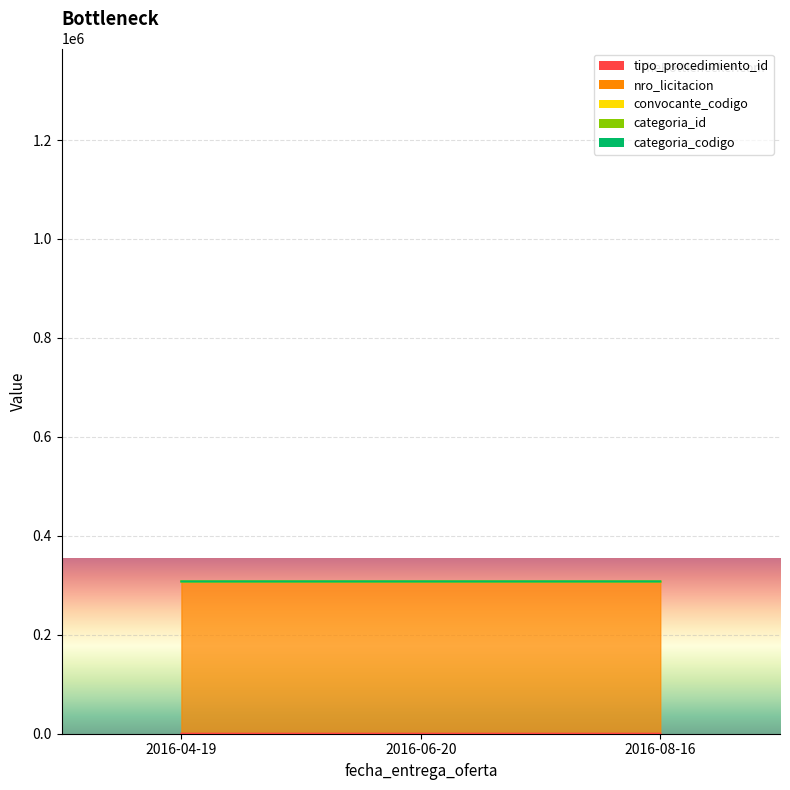

What is the spread (max minus min) of values at 2016-06-20?

307764